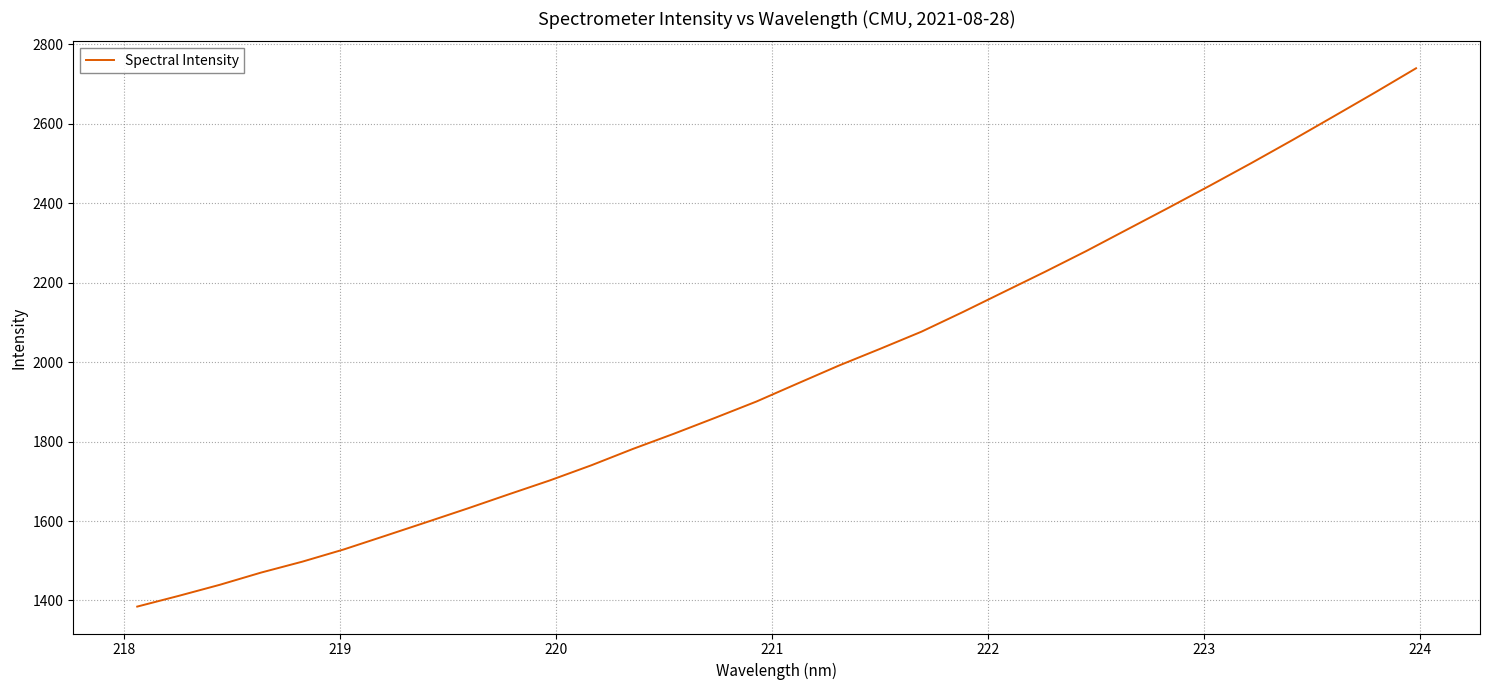

What is the difference between the maximum and minimum values?

1355.4